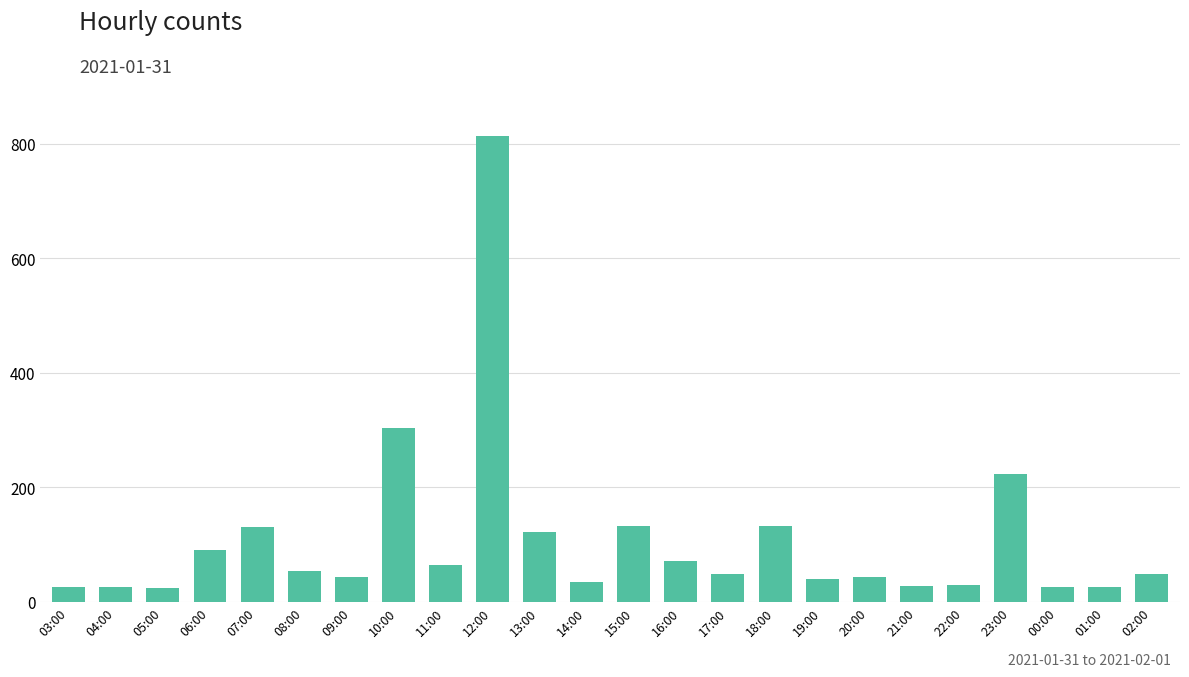

True or false: the data shows 64 at 11:00.

True